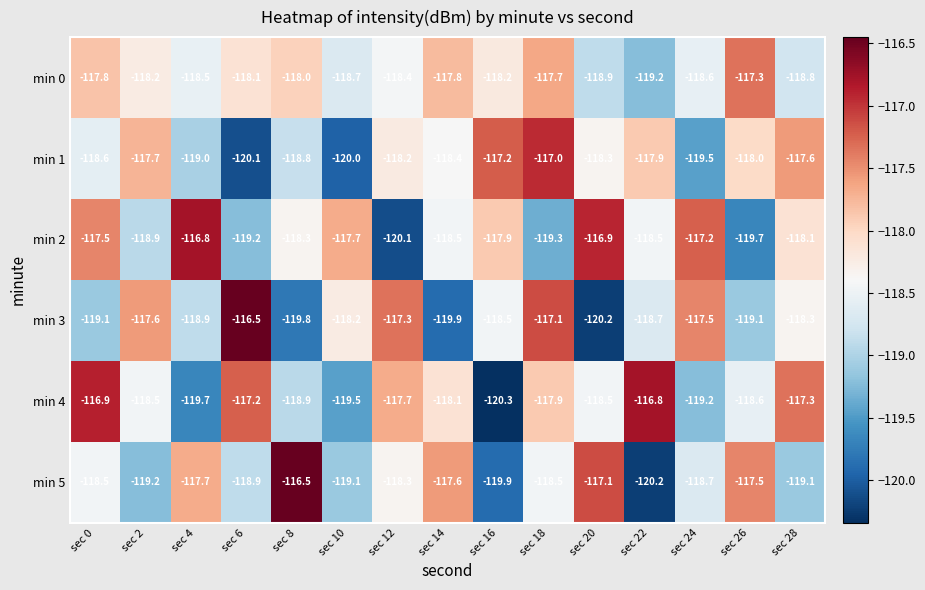

What is the greatest value displayed?

-116.5